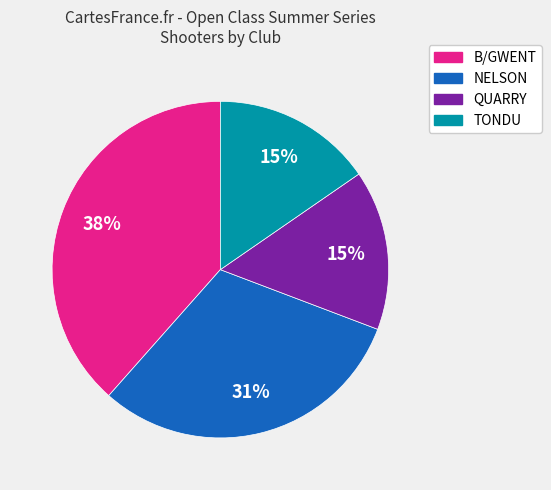

Is there any slice that represents more than half of the pie?

No